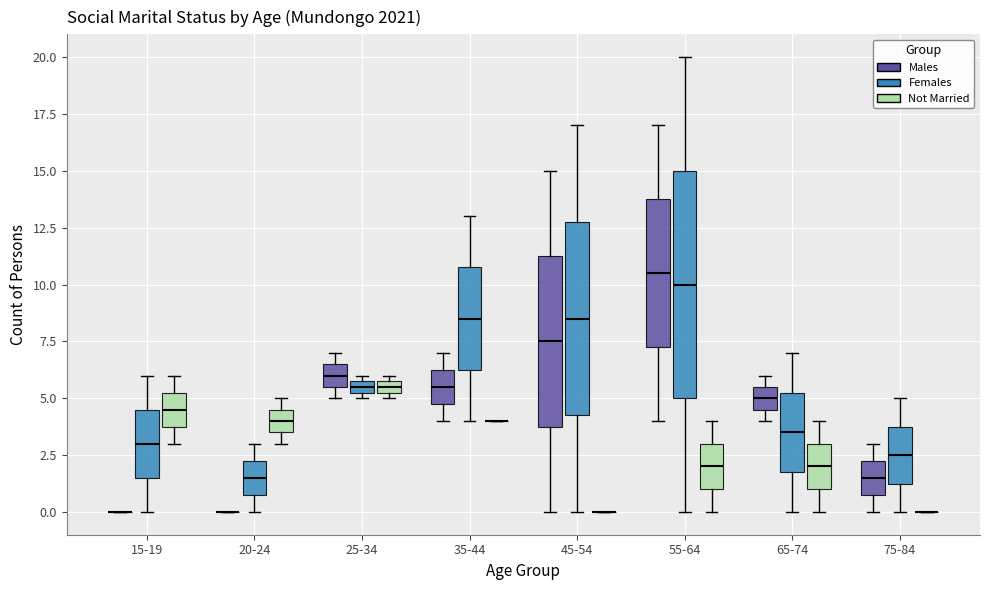

Comparing the boxes themselves (not the whiskers), which one is the tallest?

55-64 (Females)